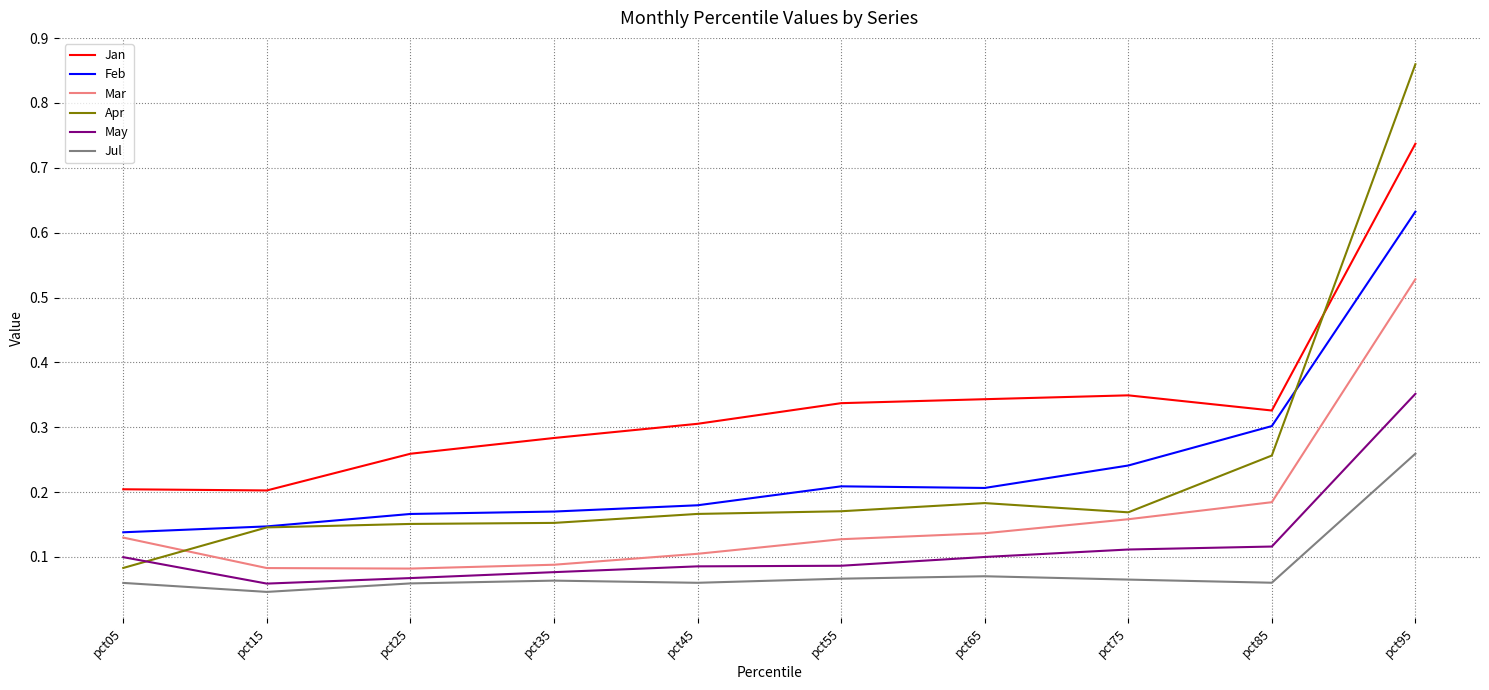

At which category does the chart reach its minimum across all series?

pct15